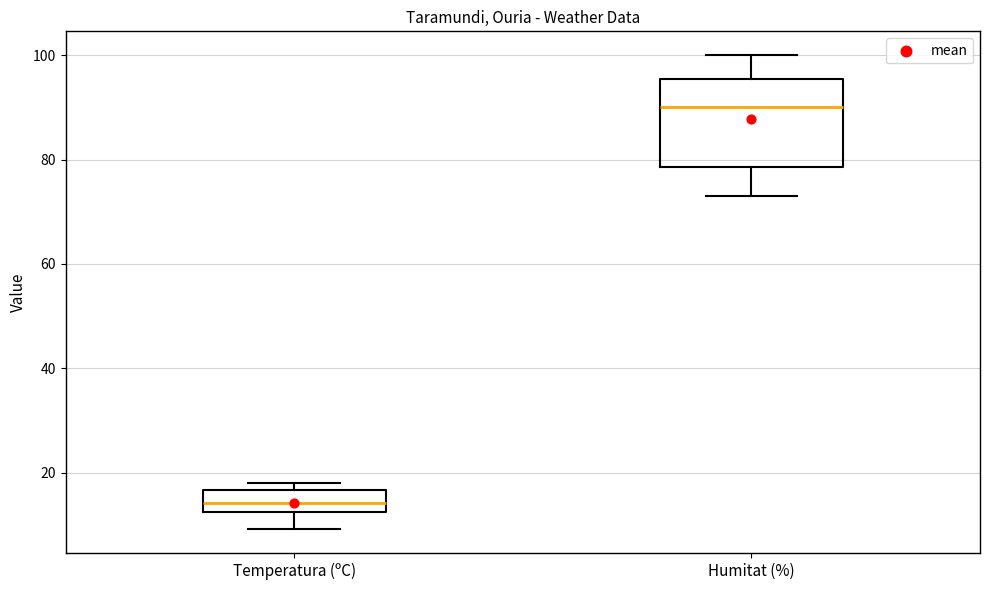

Reading left to right, read every box against the y-axis: the position of its median line, the range the box covers, and the ends of its whiskers. The values are not printed on the chart, so give them approximately, as read against the axis.

Temperatura (ºC): median 14, box 12 to 16, whiskers 10 to 18
Humitat (%): median 90, box 78 to 96, whiskers 74 to 100